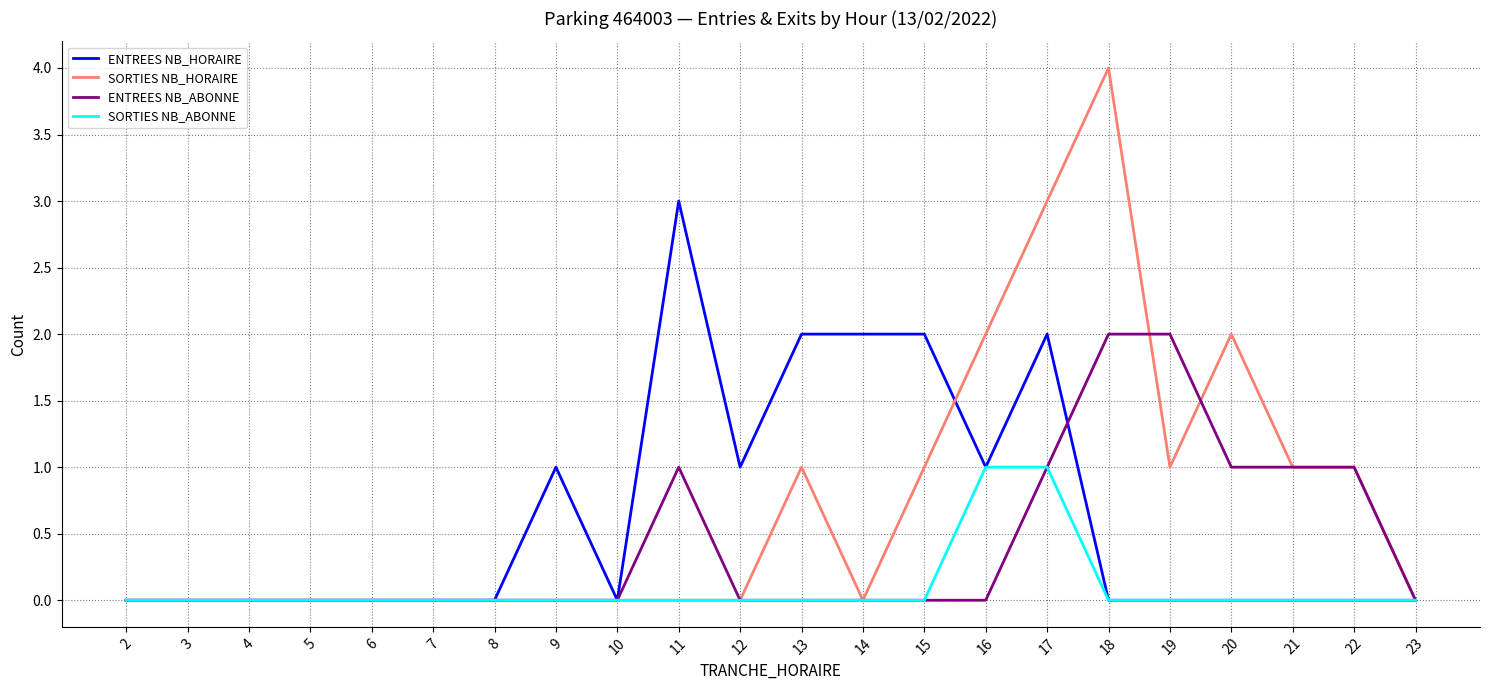

What is the sum of the ENTREES NB_ABONNE values at 15 and 22?

1